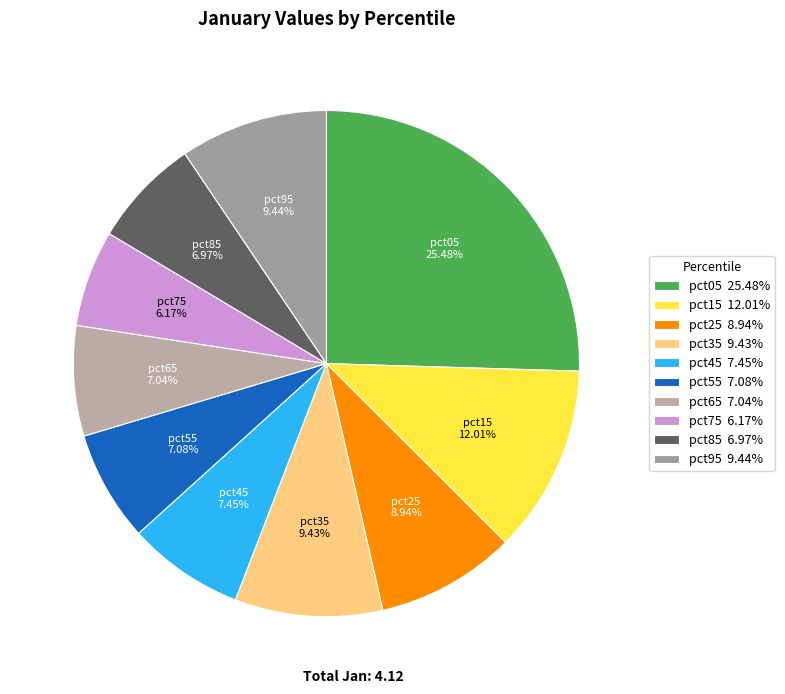

Is there any slice that represents more than half of the pie?

No